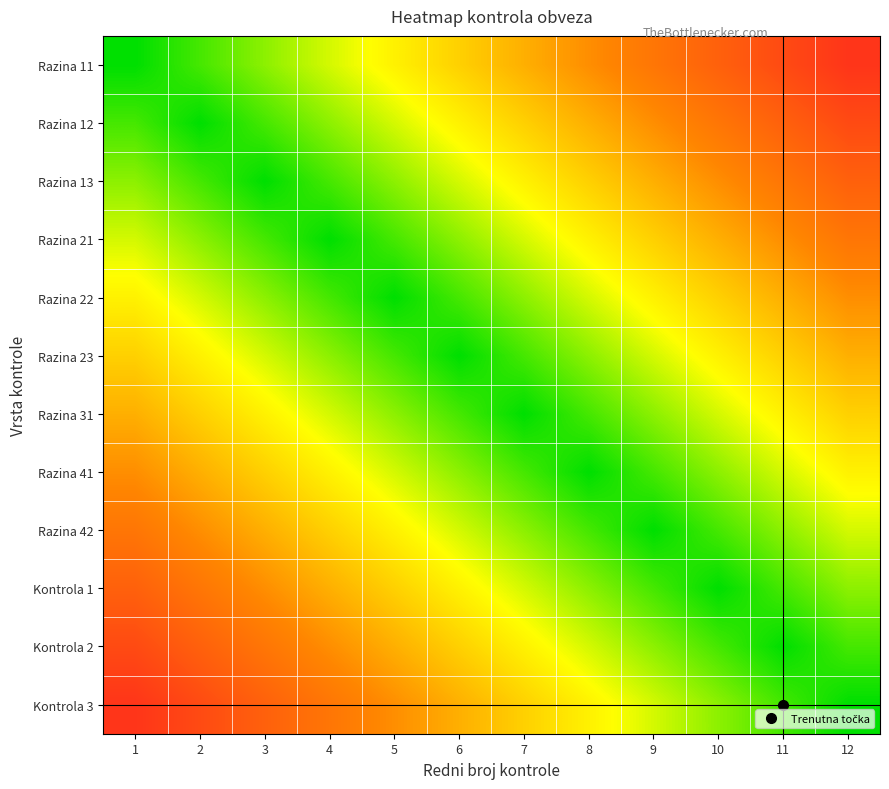

Reading left to right, extract all data points from this chart.

Razina 11: 1=0.0	2=0.1	3=0.2	4=0.2	5=0.3	6=0.4	7=0.5	8=0.6	9=0.7	10=0.8	11=0.8	12=0.9
Razina 12: 1=0.1	2=0.0	3=0.1	4=0.2	5=0.2	6=0.3	7=0.4	8=0.5	9=0.6	10=0.7	11=0.8	12=0.8
Razina 13: 1=0.2	2=0.1	3=0.0	4=0.1	5=0.2	6=0.2	7=0.3	8=0.4	9=0.5	10=0.6	11=0.7	12=0.8
Razina 21: 1=0.2	2=0.2	3=0.1	4=0.0	5=0.1	6=0.2	7=0.2	8=0.3	9=0.4	10=0.5	11=0.6	12=0.7
Razina 22: 1=0.3	2=0.2	3=0.2	4=0.1	5=0.0	6=0.1	7=0.2	8=0.3	9=0.3	10=0.4	11=0.5	12=0.6
Razina 23: 1=0.4	2=0.3	3=0.2	4=0.2	5=0.1	6=0.0	7=0.1	8=0.2	9=0.2	10=0.3	11=0.4	12=0.5
Razina 31: 1=0.5	2=0.4	3=0.3	4=0.2	5=0.2	6=0.1	7=0.0	8=0.1	9=0.2	10=0.2	11=0.3	12=0.4
Razina 41: 1=0.6	2=0.5	3=0.4	4=0.3	5=0.3	6=0.2	7=0.1	8=0.0	9=0.1	10=0.2	11=0.2	12=0.3
Razina 42: 1=0.7	2=0.6	3=0.5	4=0.4	5=0.3	6=0.2	7=0.2	8=0.1	9=0.0	10=0.1	11=0.2	12=0.2
Kontrola 1: 1=0.8	2=0.7	3=0.6	4=0.5	5=0.4	6=0.3	7=0.2	8=0.2	9=0.1	10=0.0	11=0.1	12=0.2
Kontrola 2: 1=0.8	2=0.8	3=0.7	4=0.6	5=0.5	6=0.4	7=0.3	8=0.2	9=0.2	10=0.1	11=0.0	12=0.1
Kontrola 3: 1=0.9	2=0.8	3=0.8	4=0.7	5=0.6	6=0.5	7=0.4	8=0.3	9=0.2	10=0.2	11=0.1	12=0.0